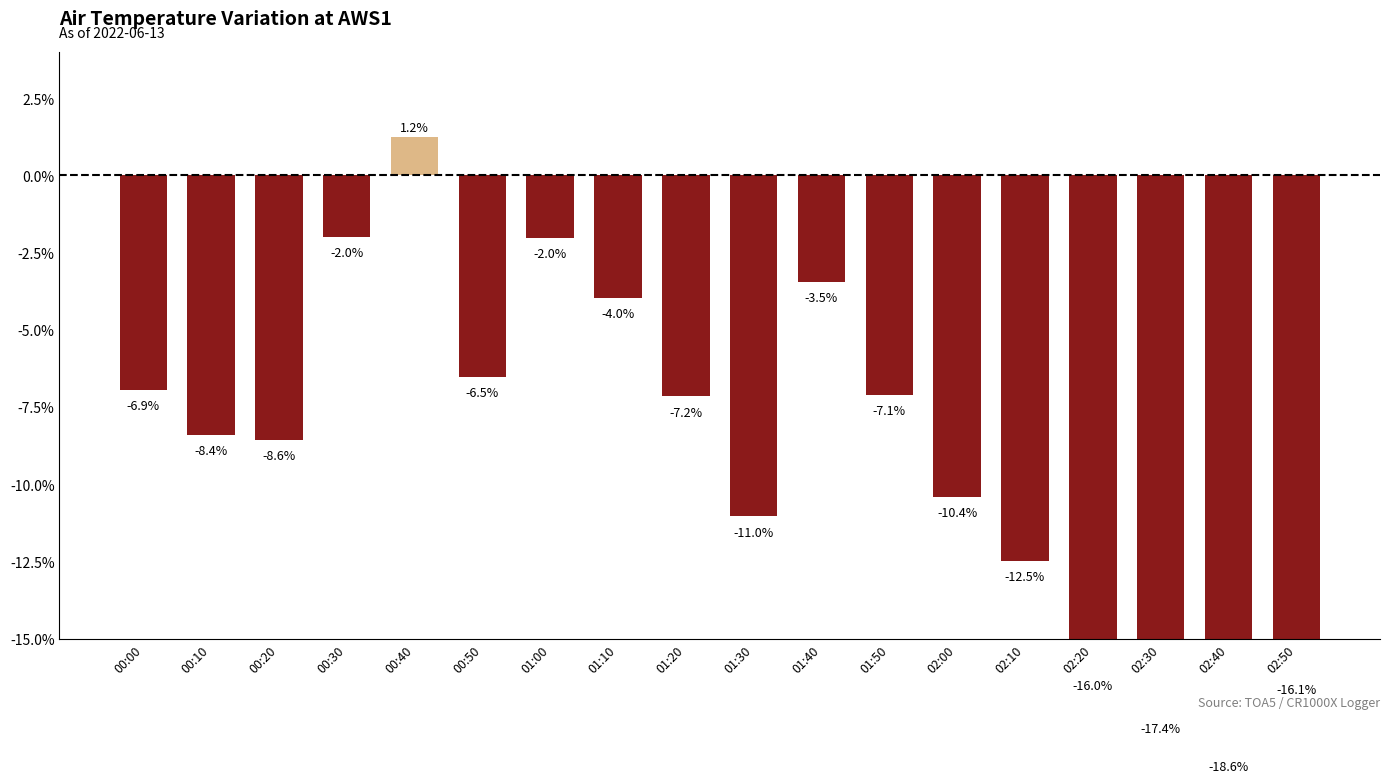

What is the change in value from 00:40 to 01:30?

-12.3